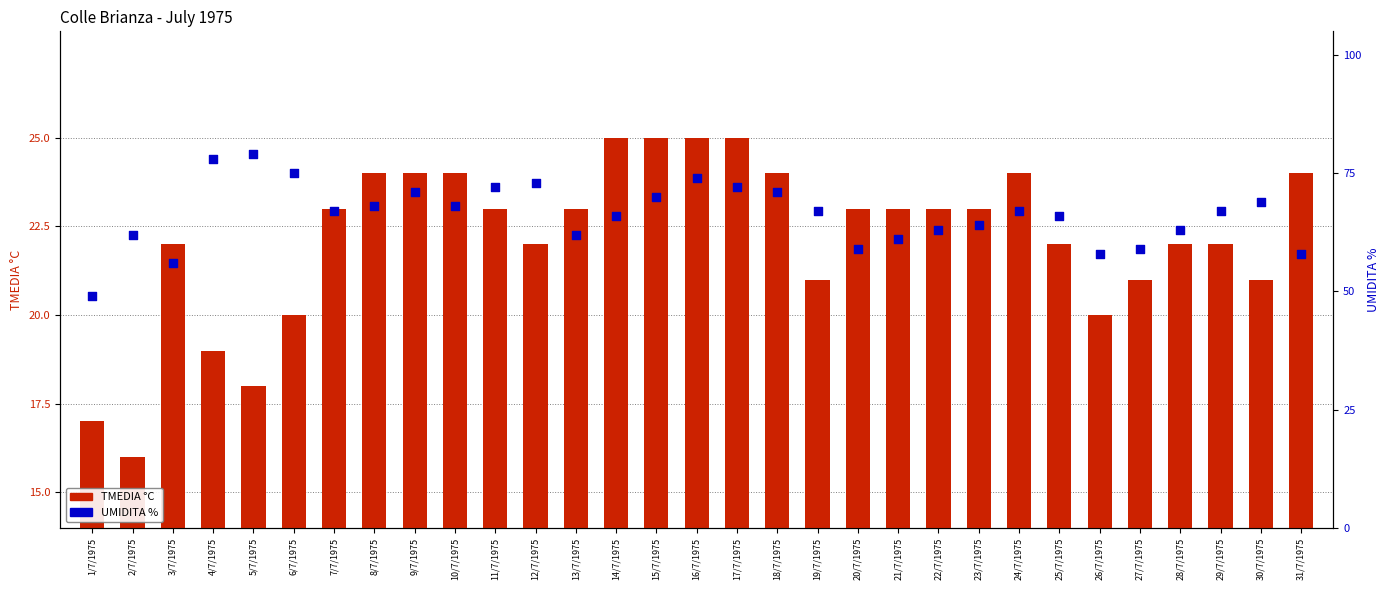

Which series reaches the minimum Y coordinate?

TMEDIA °C